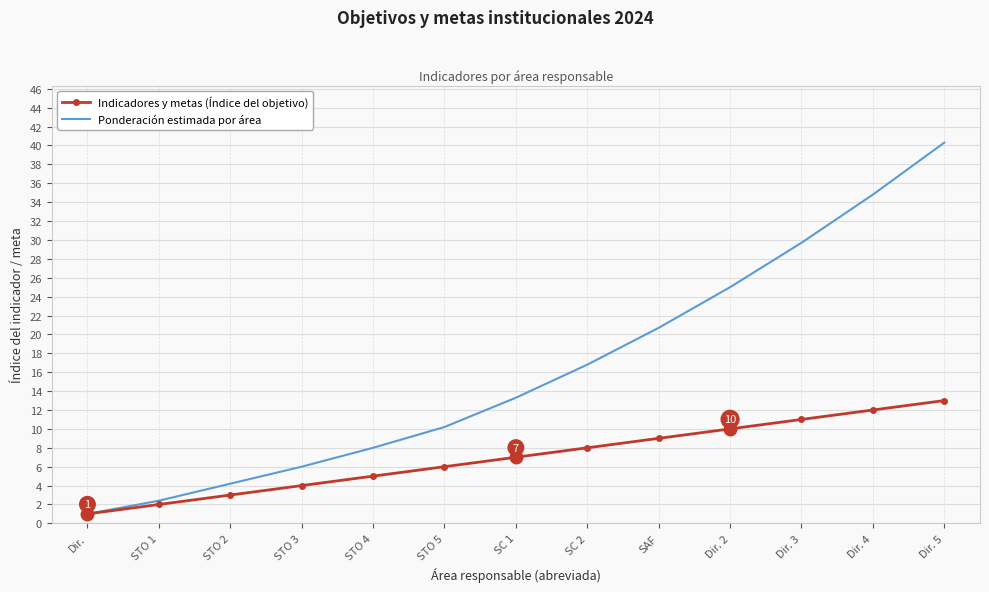

Is the value of Indicadores y metas (Índice del objetivo) at Dir. 2 greater than the value of Ponderación estimada por área at STO 3?

Yes